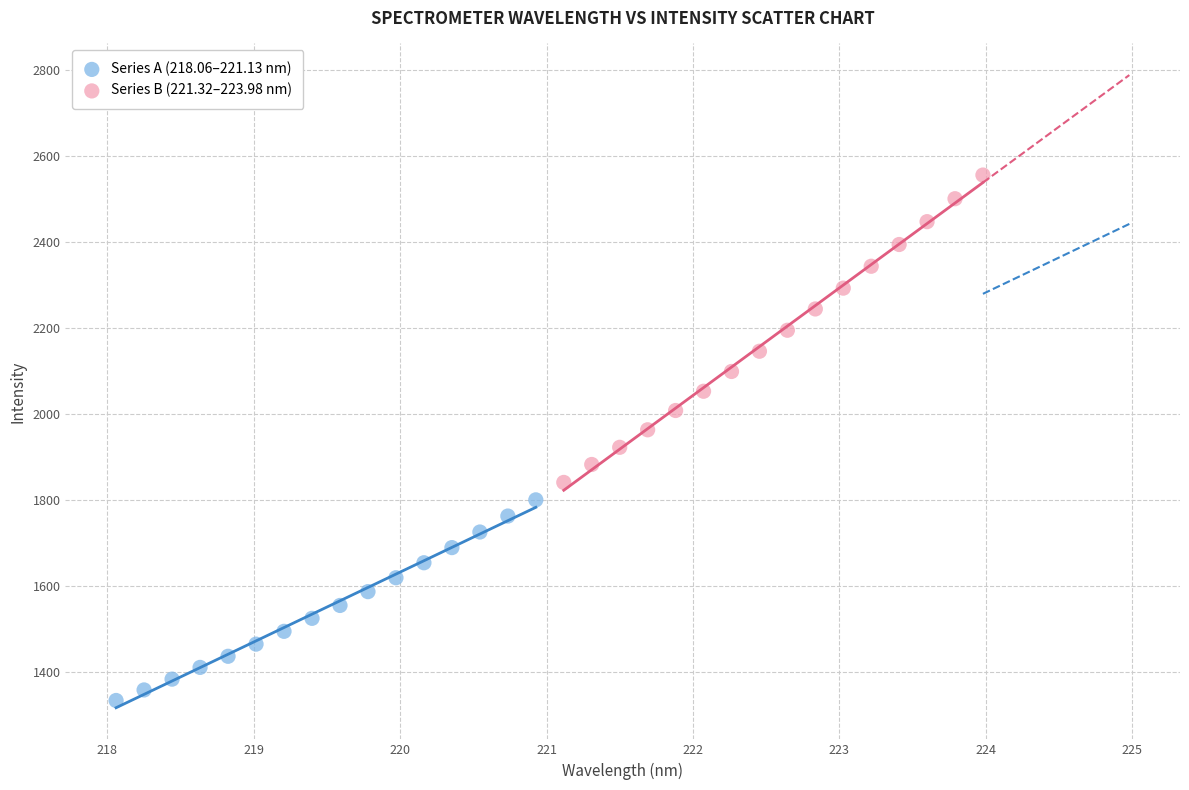

Which series contains the lowest Y value?

Series A (218.06–221.13 nm)